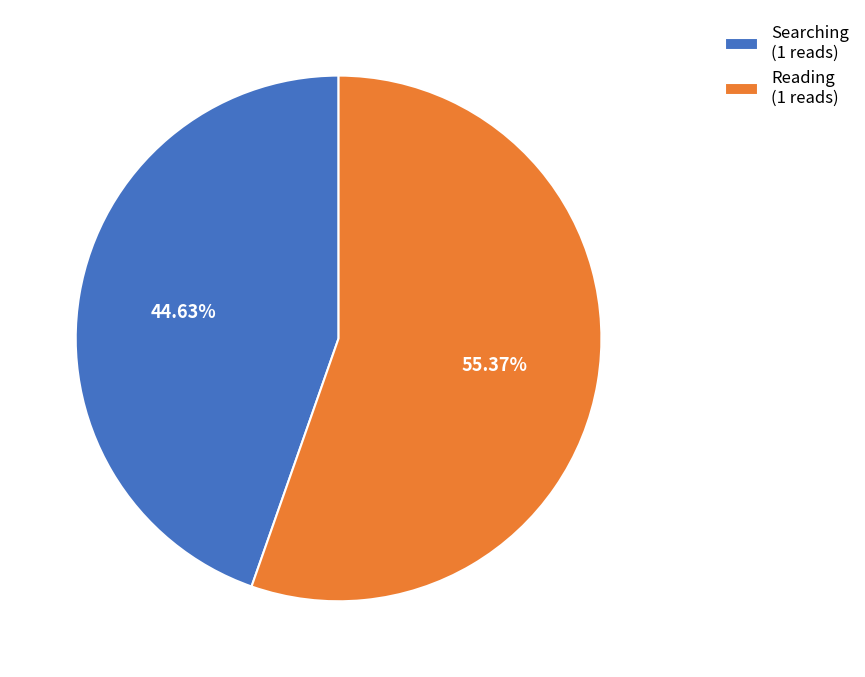

To the nearest percent, what is the difference between the Reading and Searching slice percentages?

11%